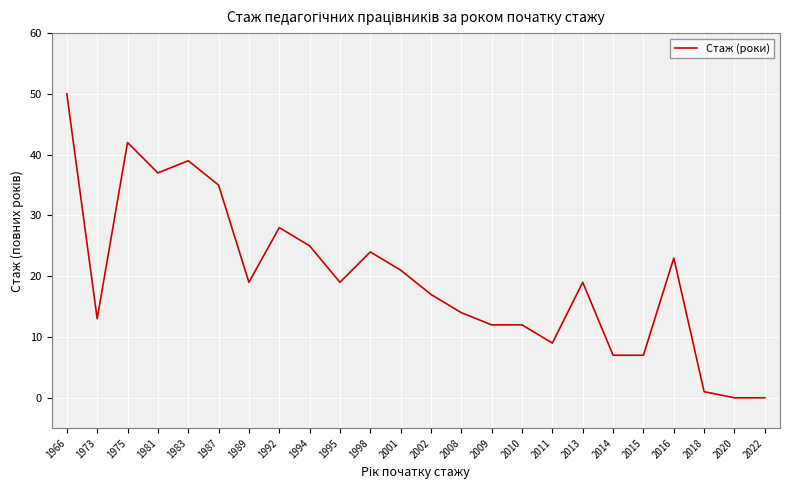

At which category does the chart reach its peak across all series?

1966